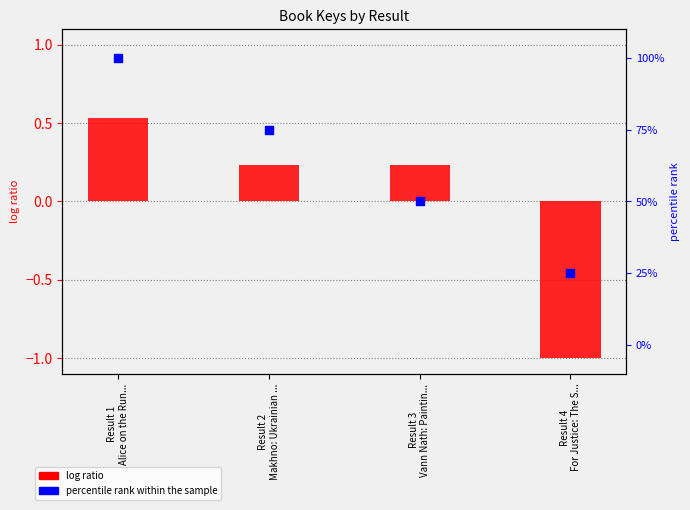

Which series reaches the minimum Y coordinate?

log ratio